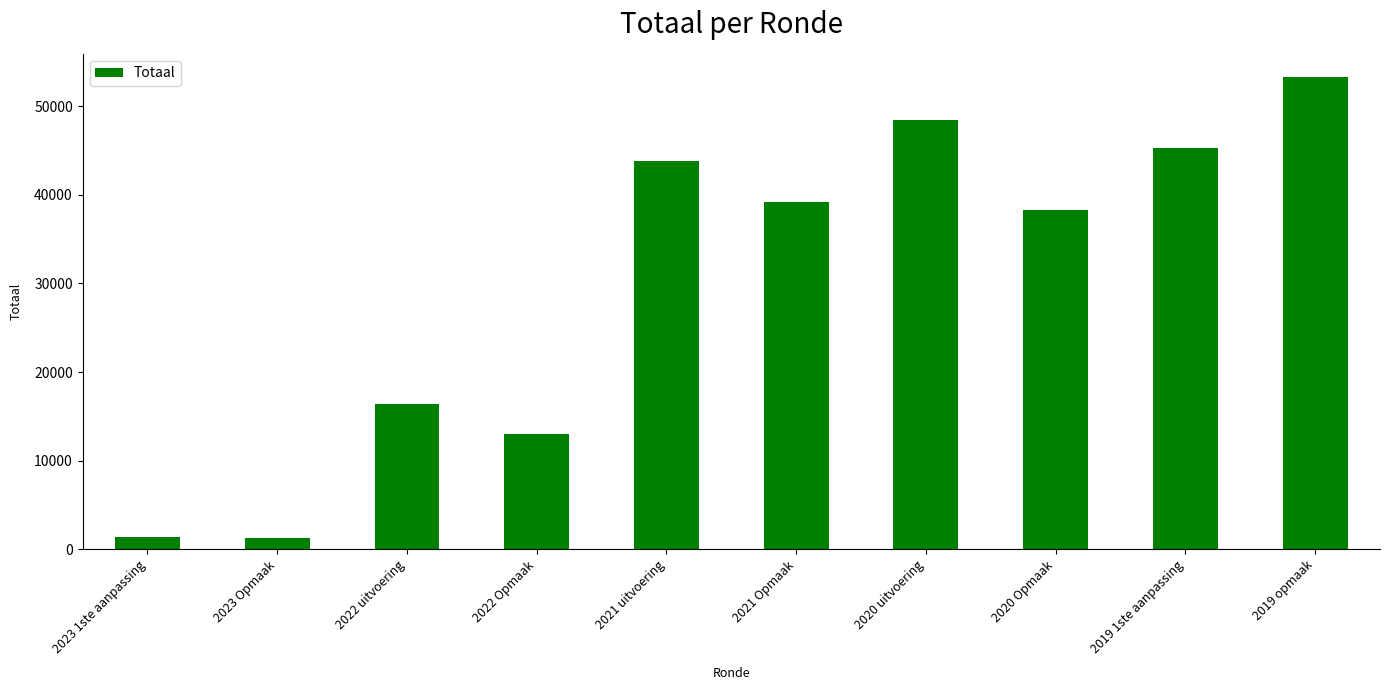

What is the value of the 9th bar from the left?

45337